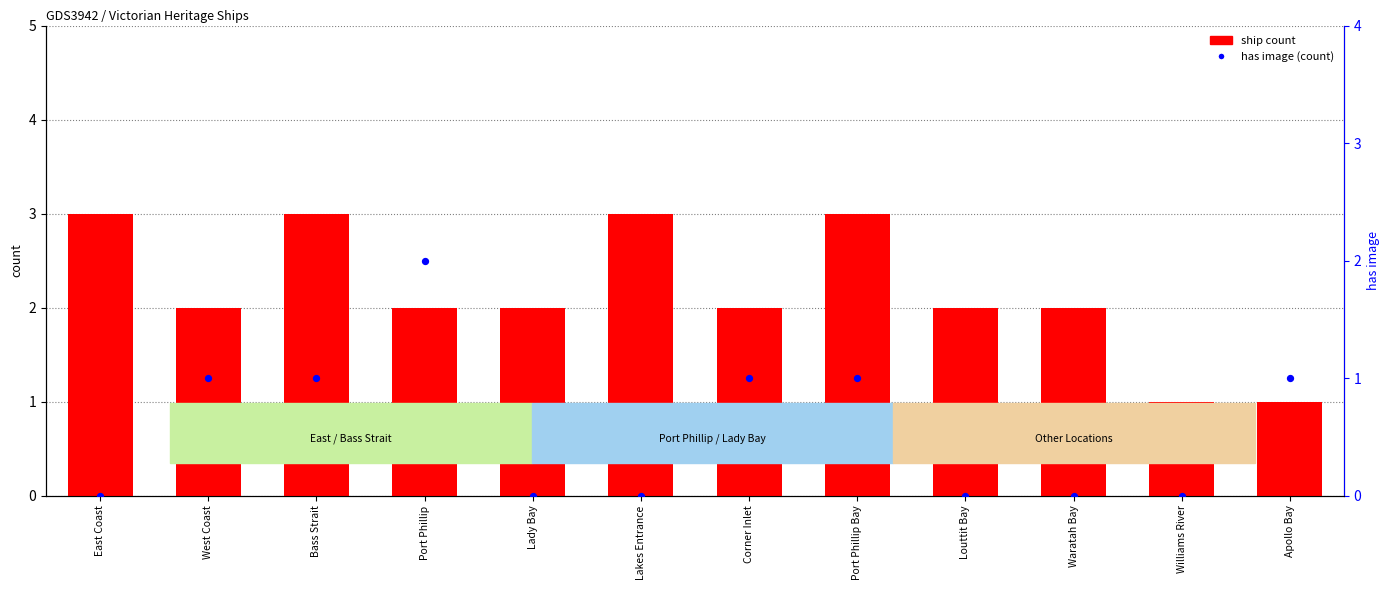

Which series reaches the maximum Y coordinate?

ship count